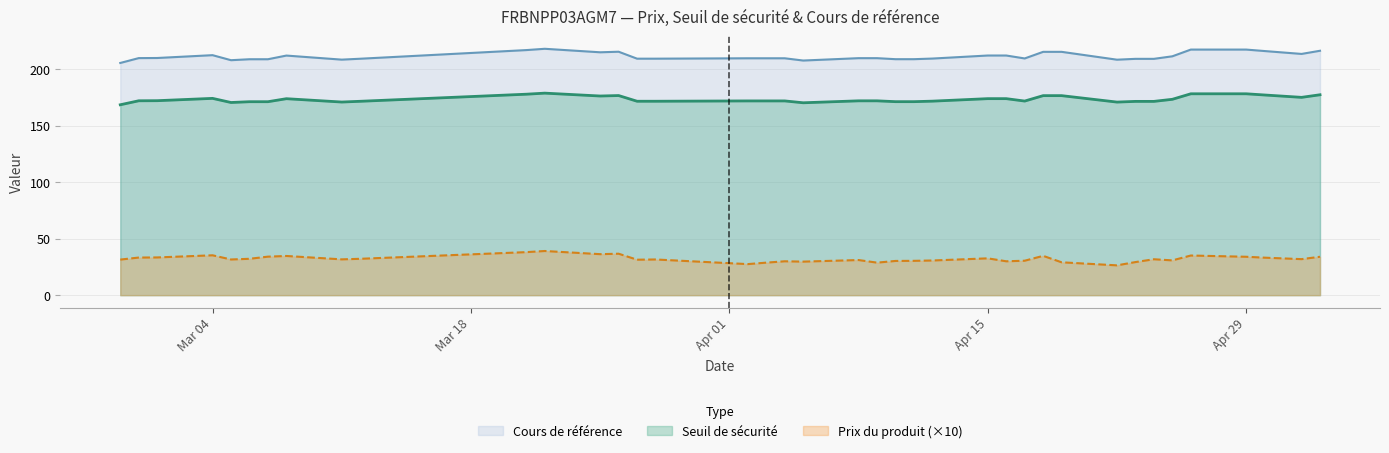

What is the difference between the maximum and minimum values in the Cours de référence series?

12.6